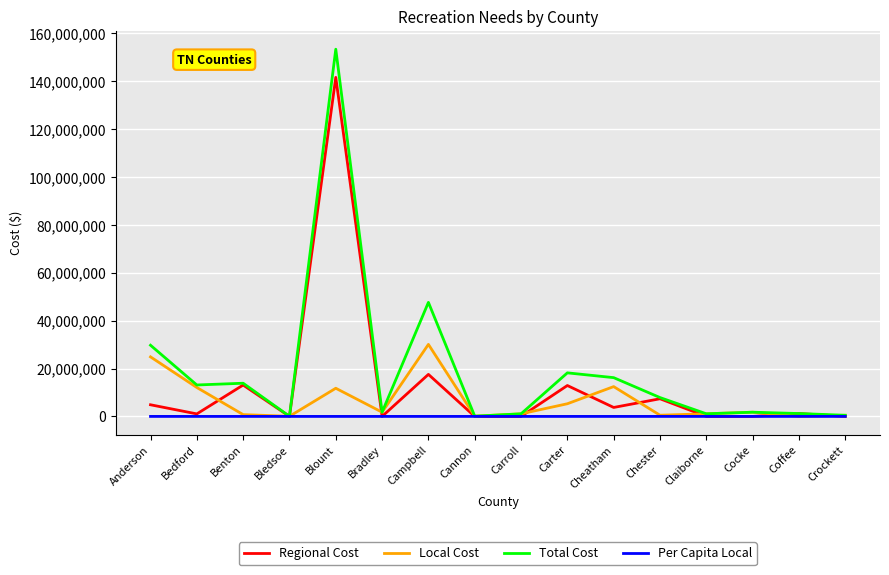

List the series in order of their overall mean, highest first.

Total Cost, Regional Cost, Local Cost, Per Capita Local